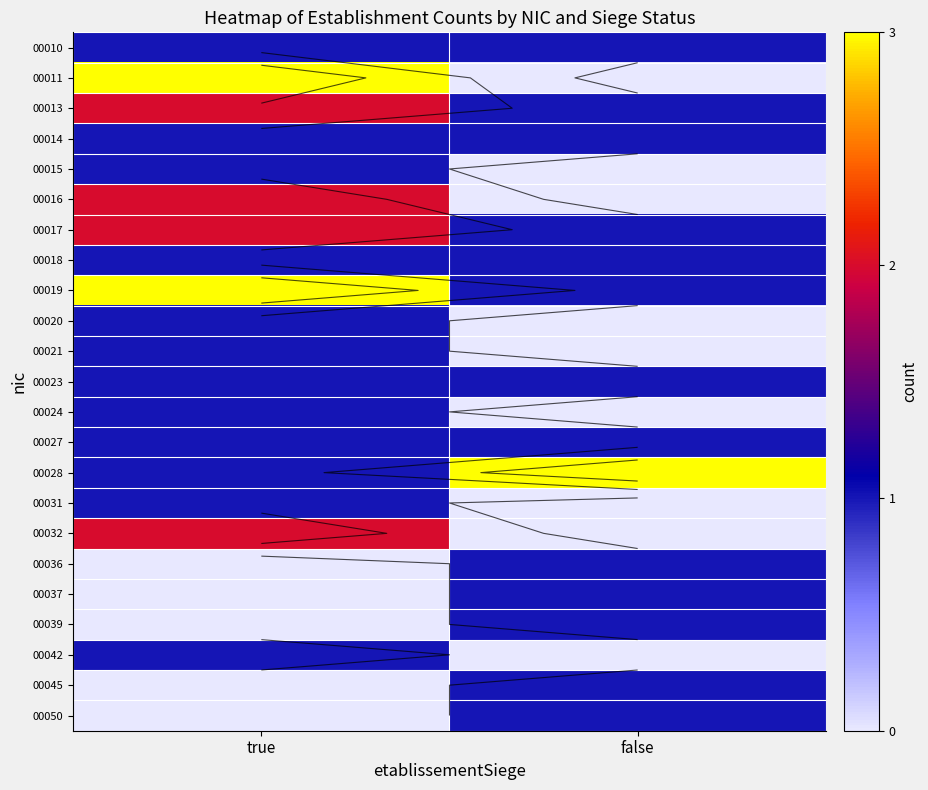

At which category is the sum across all series the highest?

true